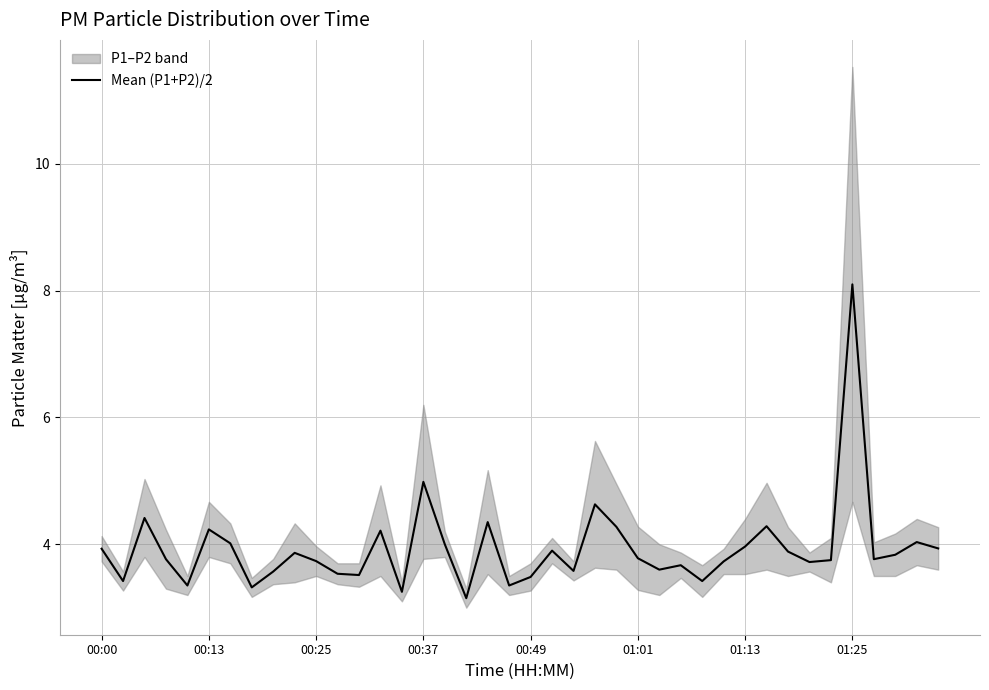

What is the maximum value for Mean (P1+P2)/2?

8.1